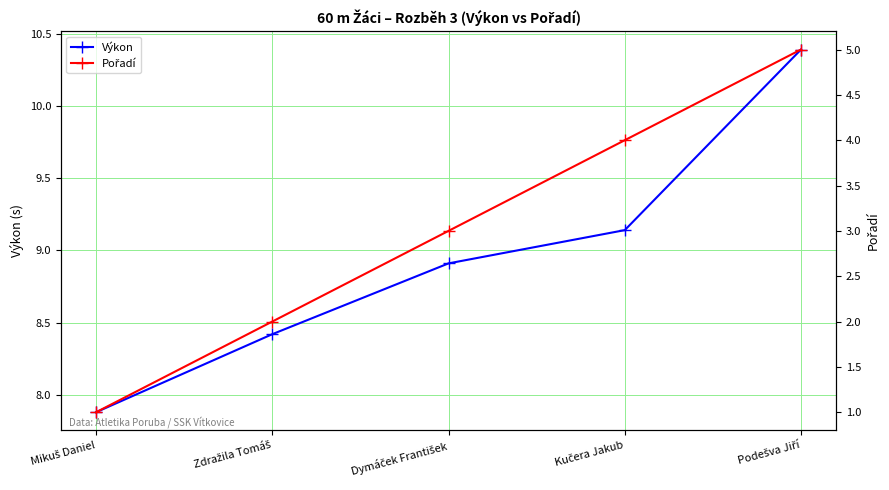

Which category has the lowest value in the Pořadí series?

Mikuš Daniel